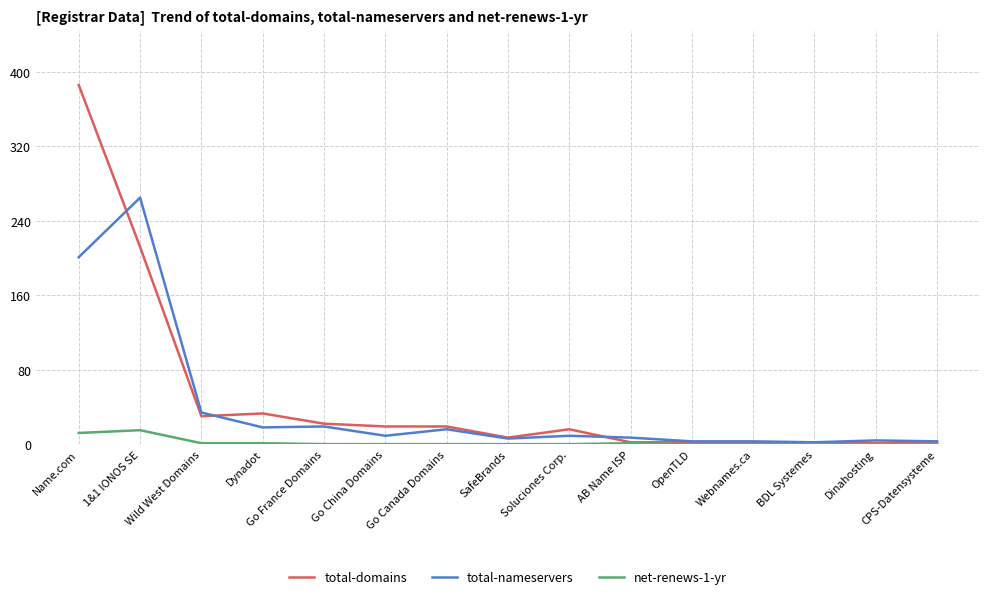

What is the difference between the highest and lowest values at BDL Systemes?

2